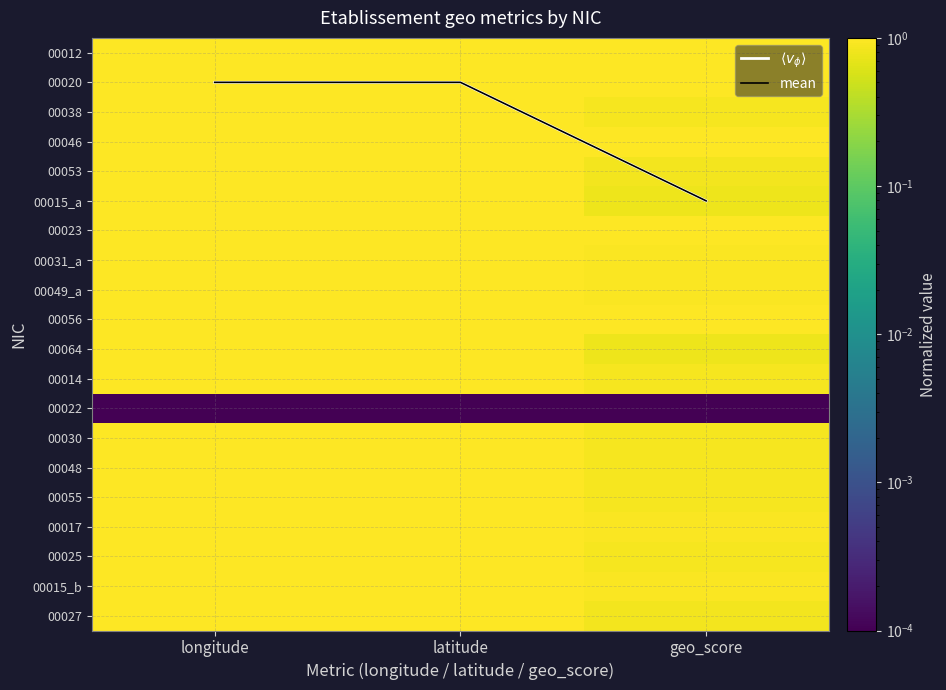

Which series has the largest range (max minus min)?

$\langle v_\phi \rangle$